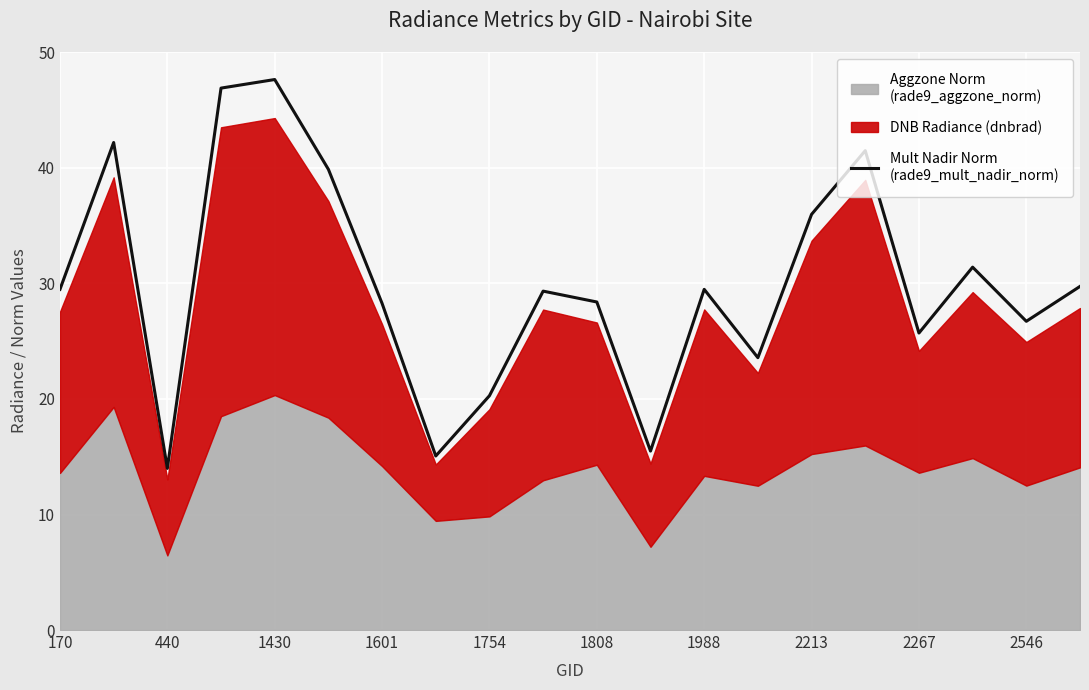

How many categories are shown in the chart?

20